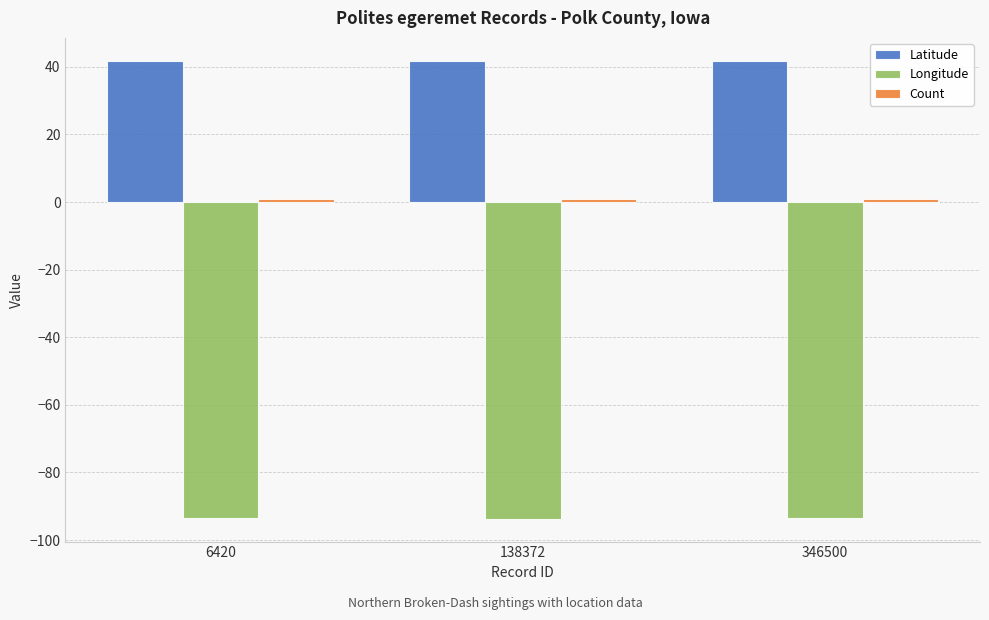

What is the smallest value displayed?

-93.7